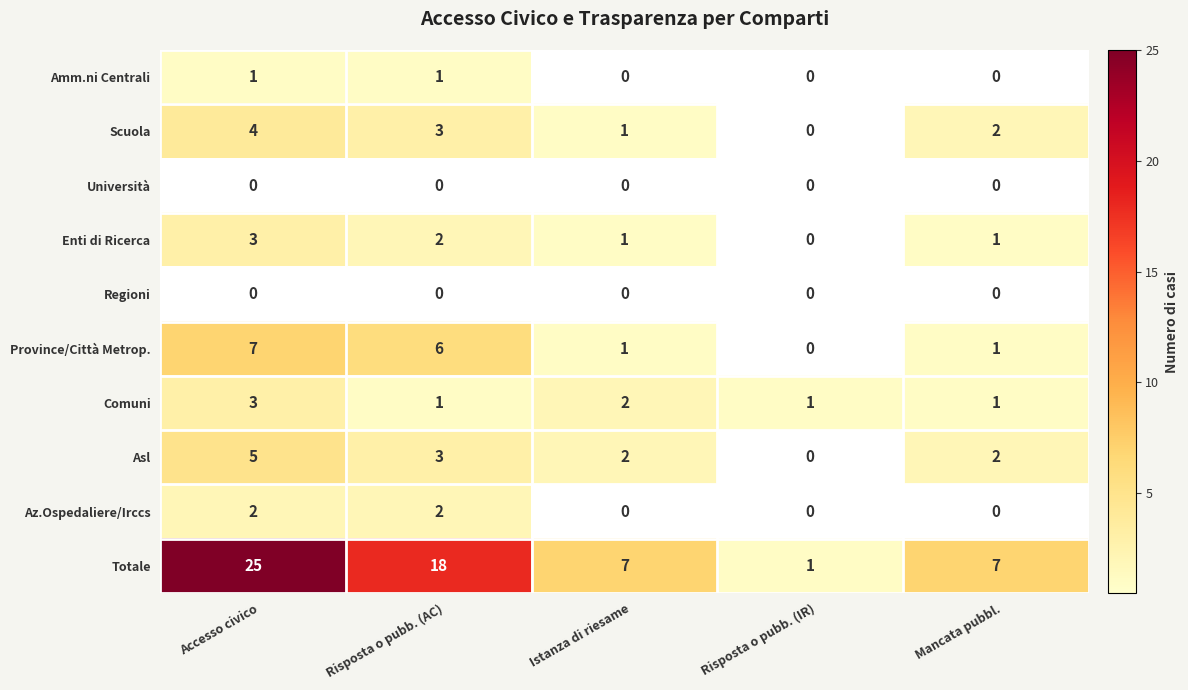

How many Province/Città Metrop. values are between 1 and 6?

3